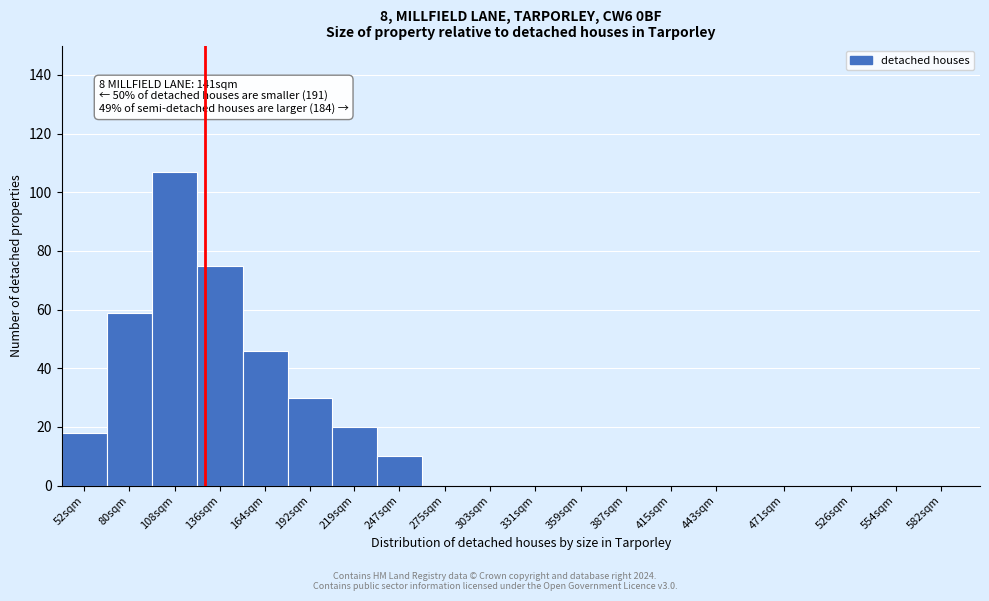

Reading left to right, transcribe all the data shown in this chart.

52sqm=18	80sqm=59	108sqm=107	136sqm=75	164sqm=46	192sqm=30	219sqm=20	247sqm=10	275sqm=0	303sqm=0	331sqm=0	359sqm=0	387sqm=0	415sqm=0	443sqm=0	471sqm=0	526sqm=0	554sqm=0	582sqm=0